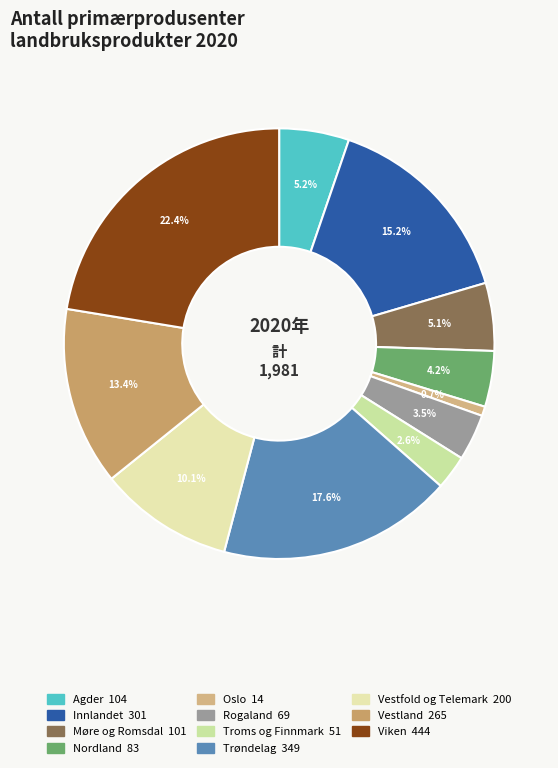

What is the ratio of the value at Møre og Romsdal to the value at Rogaland?

1.5